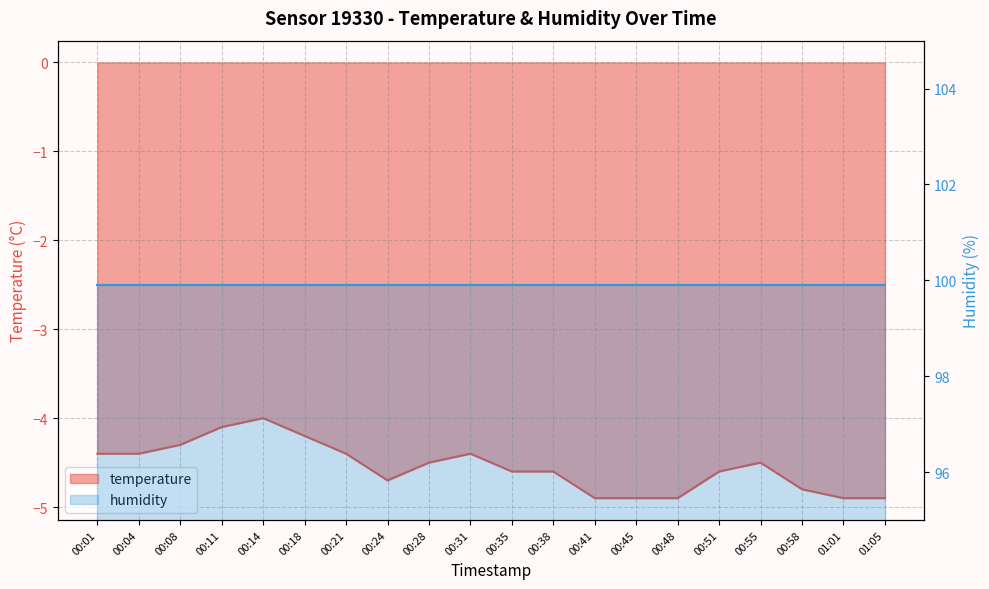

List the labels in order of value, smallest first.

00:41, 00:45, 00:48, 01:01, 01:05, 00:58, 00:24, 00:35, 00:38, 00:51, 00:28, 00:55, 00:01, 00:04, 00:21, 00:31, 00:08, 00:18, 00:11, 00:14